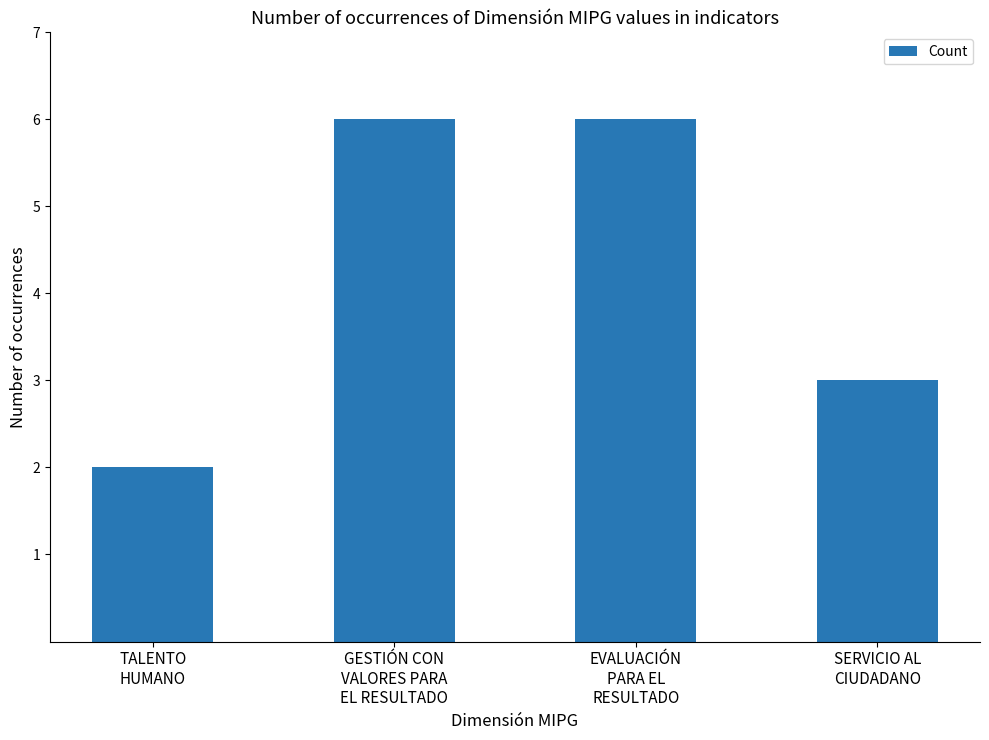

What is the difference between the maximum and minimum values?

4